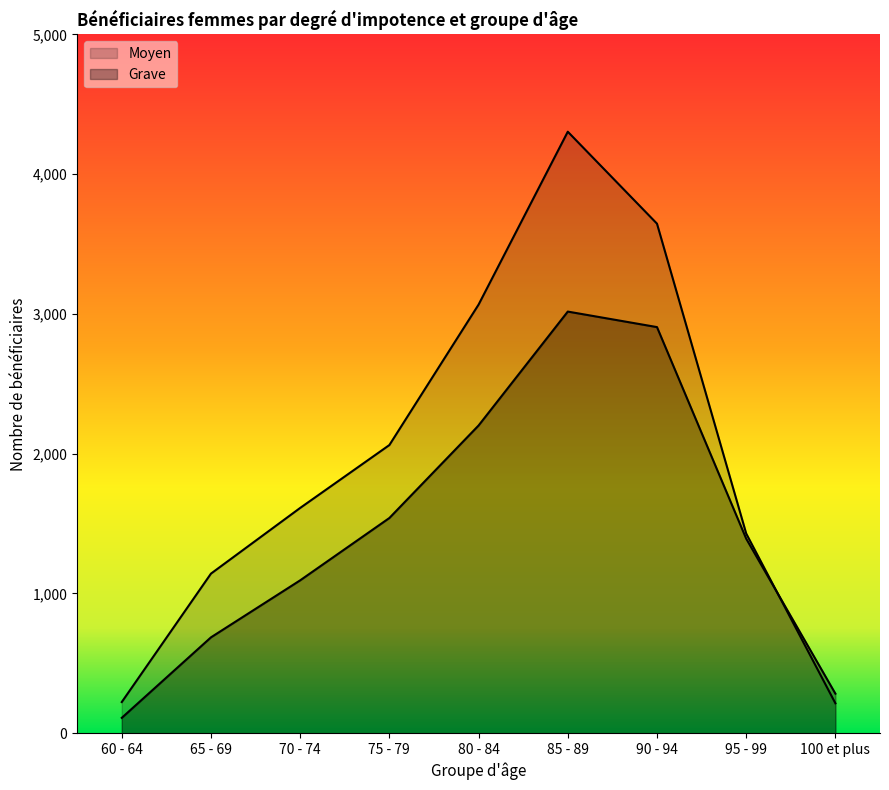

What is the difference between the maximum and minimum values in the Grave series?

2907